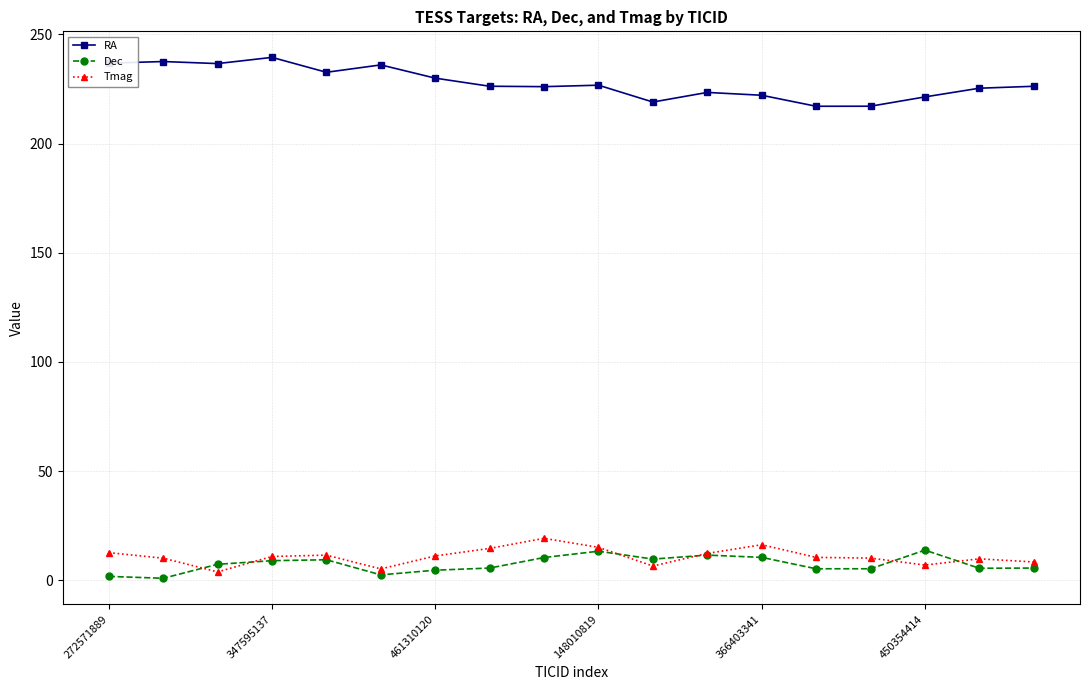

True or false: Dec and RA cross at least once.

False